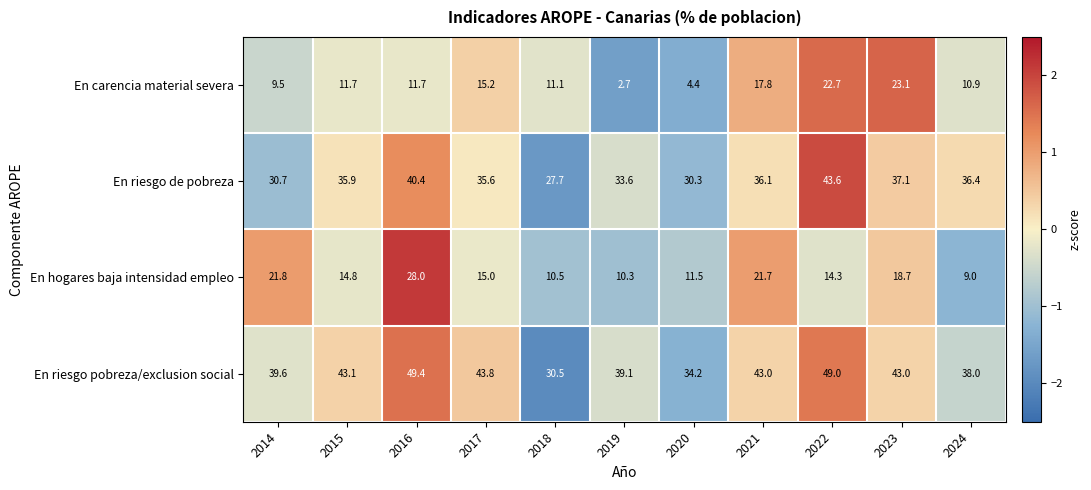

How many values in the En riesgo pobreza/exclusion social series are below 43?

5